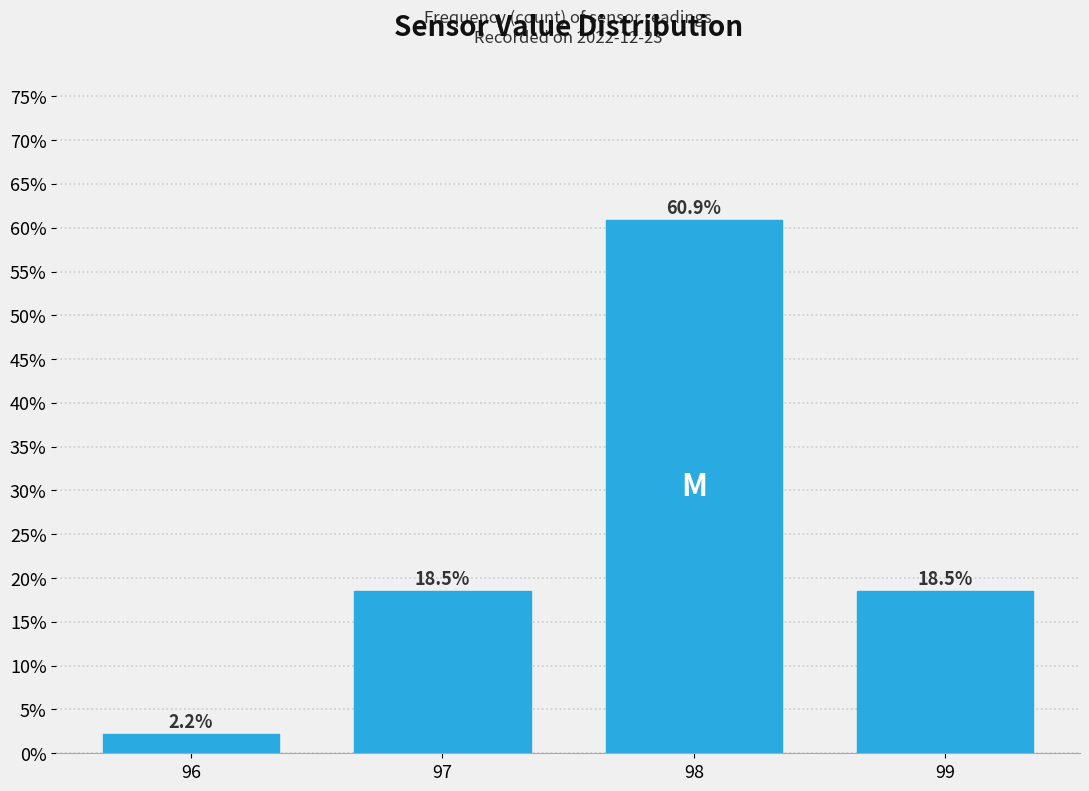

Reading left to right, transcribe all the data shown in this chart.

2.2	18.5	60.9	18.5